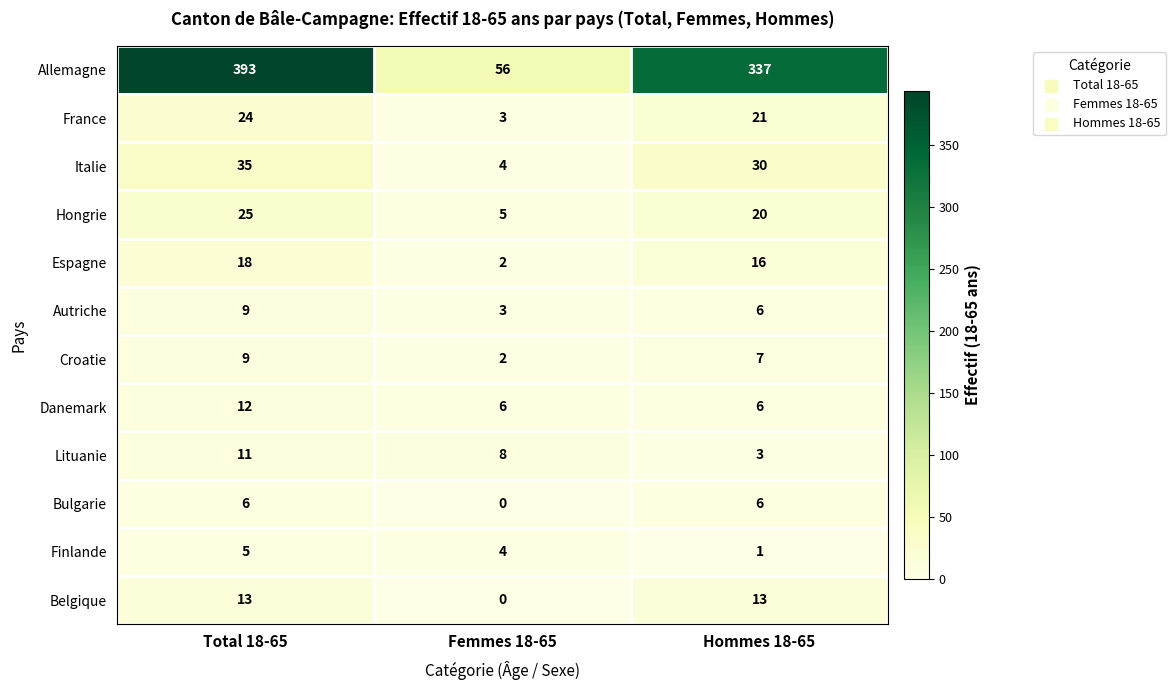

Is it true that Belgique equals 0 at Femmes 18-65?

True